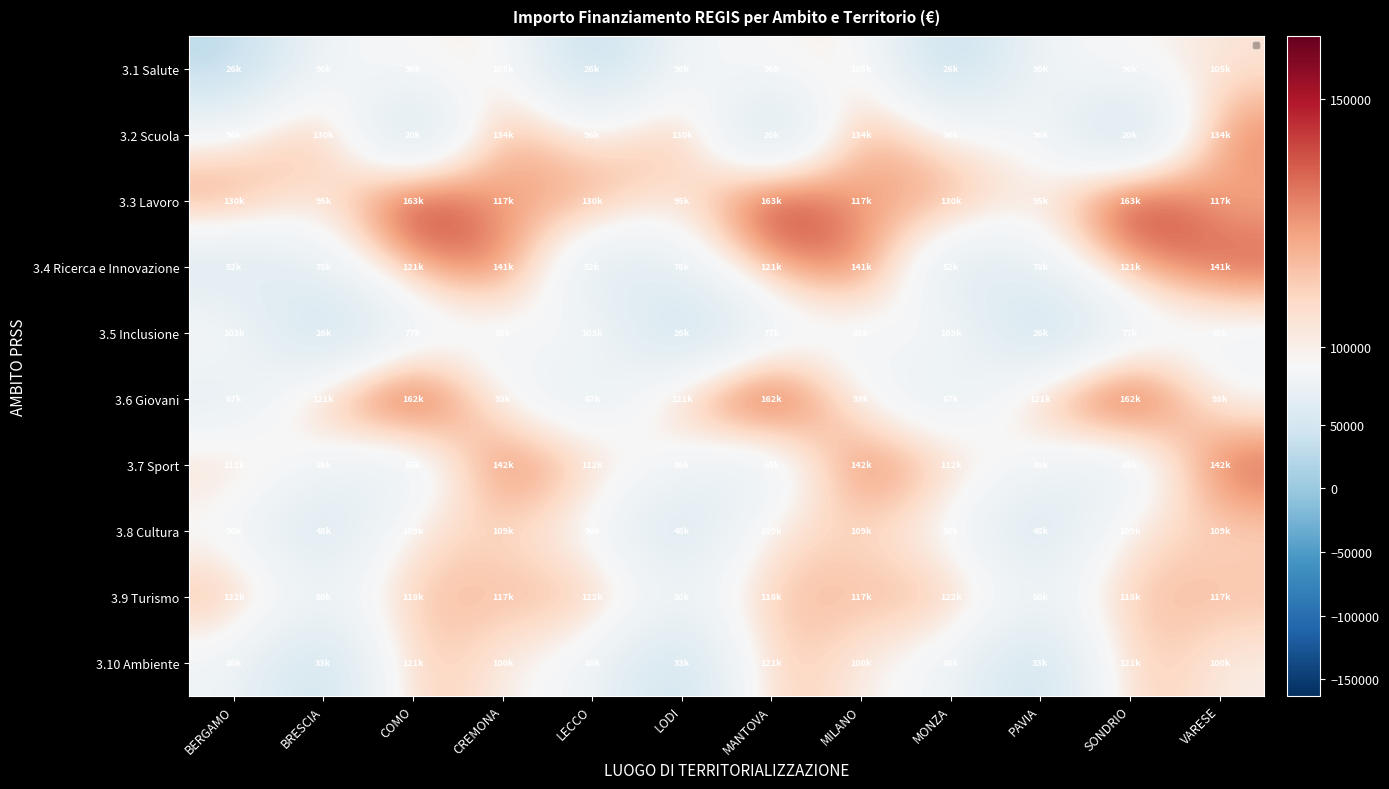

The value of 3.1 Salute at MILANO is 104892. True or false?

True